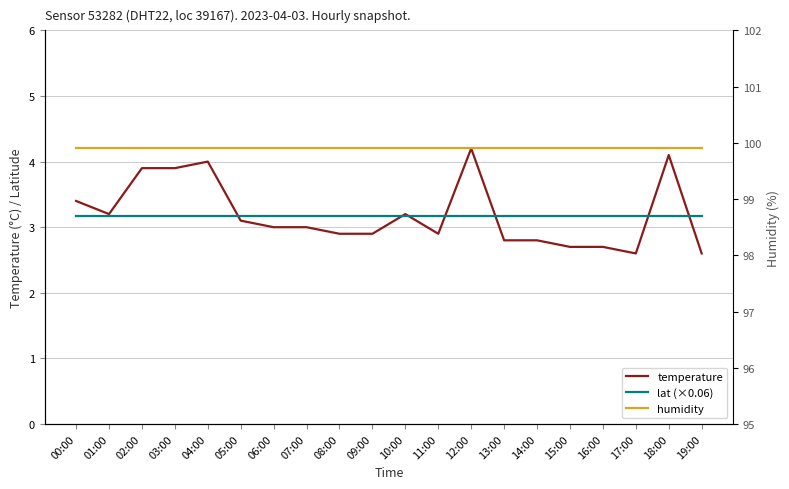

What is the total value across all series at 04:00?

107.1